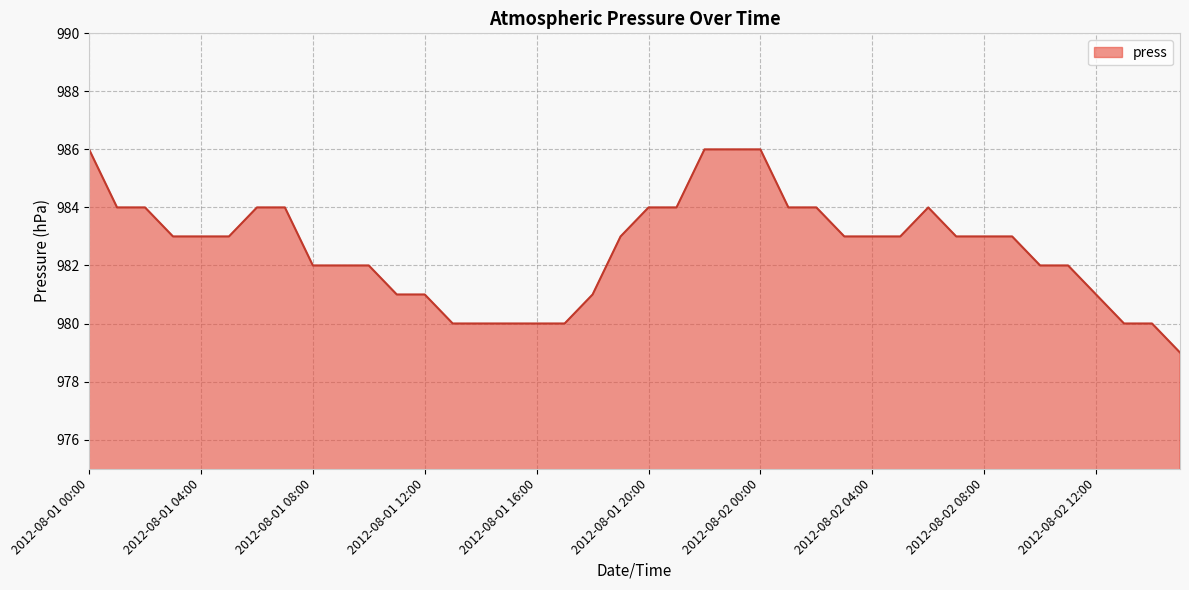

What is the maximum value shown in the chart?

986